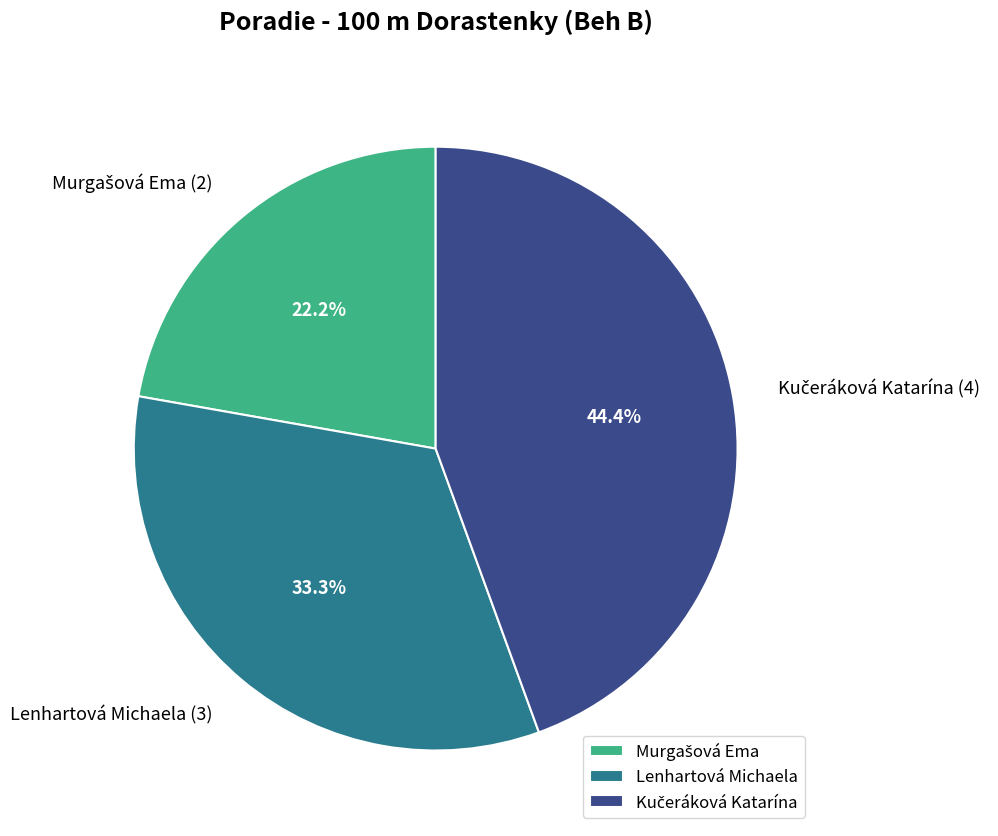

Is there any slice that represents more than half of the pie?

No